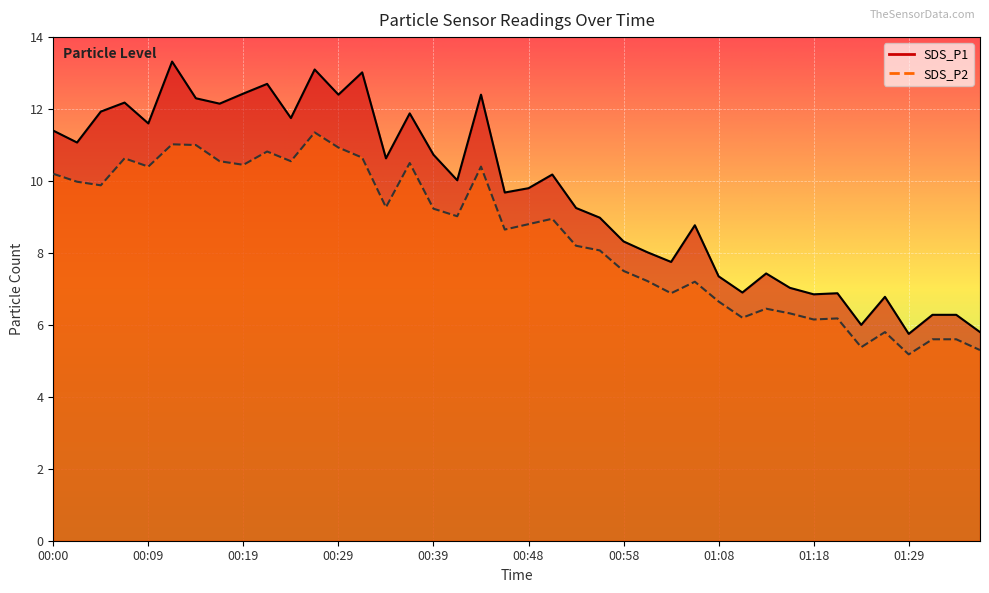

Reading left to right, what are all the values shown in this chart?

SDS_P1: 11.4	11.1	11.9	12.2	11.6	13.3	12.3	12.2	12.4	12.7	11.8	13.1	12.4	13.0	10.6	11.9	10.7	10.0	12.4	9.7	9.8	10.2	9.2	9.0	8.3	8.0	7.8	8.8	7.3	6.9	7.4	7.0	6.8	6.9	6.0	6.8	5.8	6.3	6.3	5.8
SDS_P2: 10.2	10.0	9.9	10.6	10.4	11.0	11.0	10.6	10.4	10.8	10.6	11.3	10.9	10.7	9.3	10.5	9.2	9.0	10.4	8.7	8.8	8.9	8.2	8.1	7.5	7.2	6.9	7.2	6.7	6.2	6.5	6.3	6.2	6.2	5.4	5.8	5.2	5.6	5.6	5.3